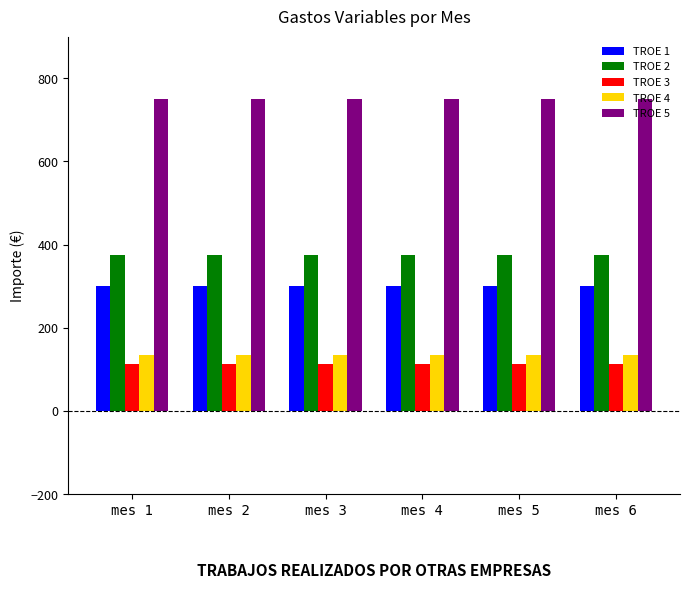

The value of TROE 1 at mes 4 is 300.0. True or false?

True